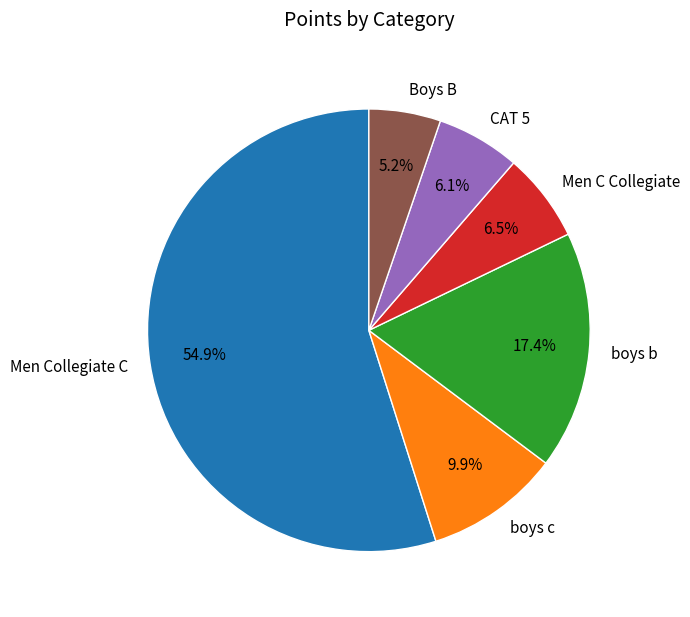

Is there a majority slice in this chart?

Yes